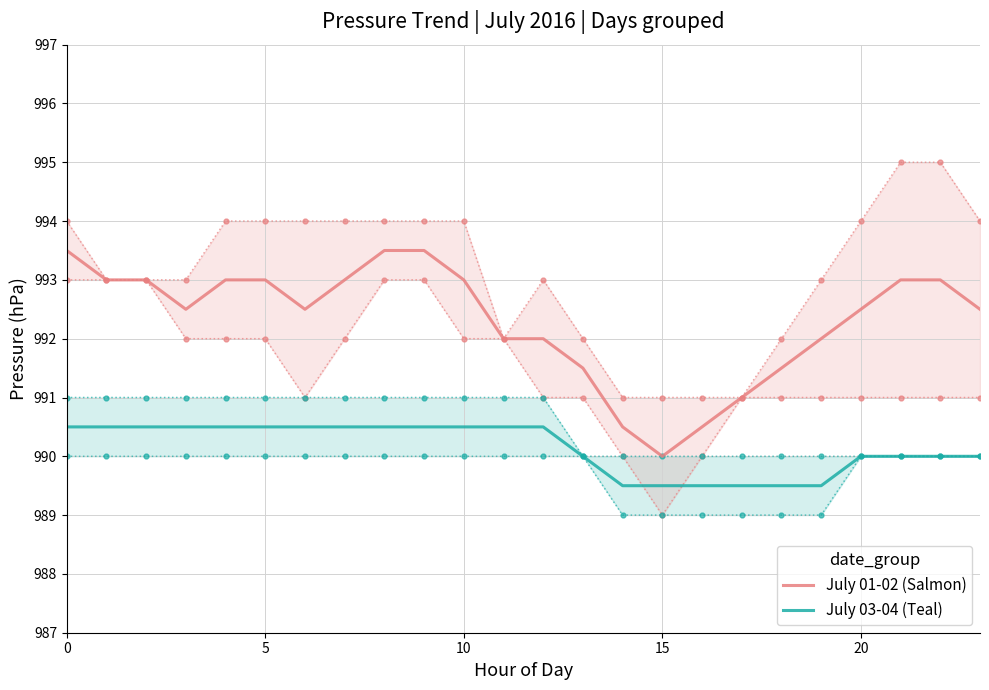

At which label is July 03-04 (Teal) closest to 990?

13